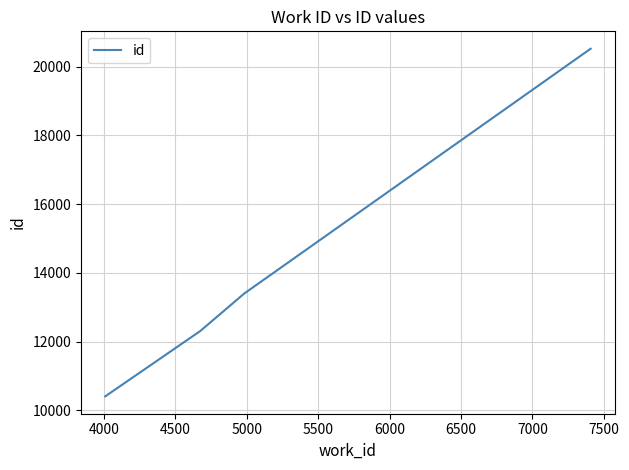

True or false: there are more than 1 points higher than both neighbors.

False